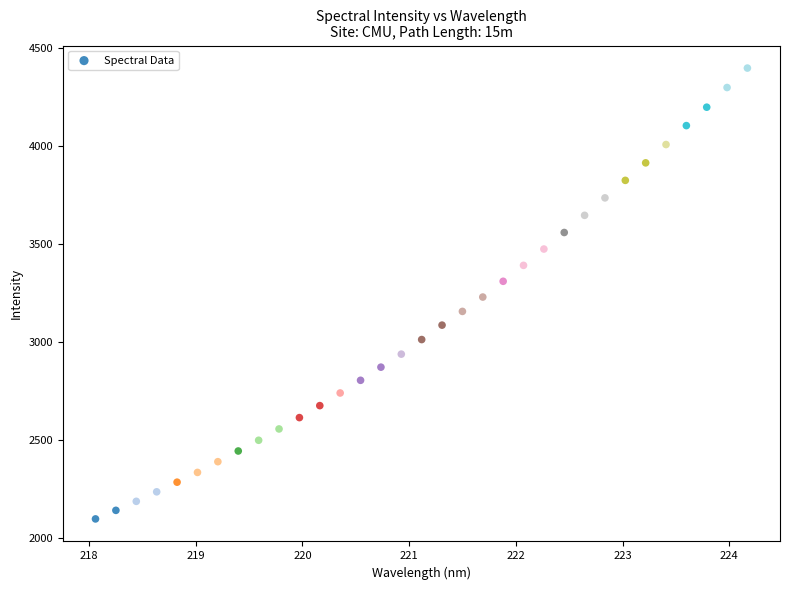

What is the range of Y values (max minus min)?

2302.4